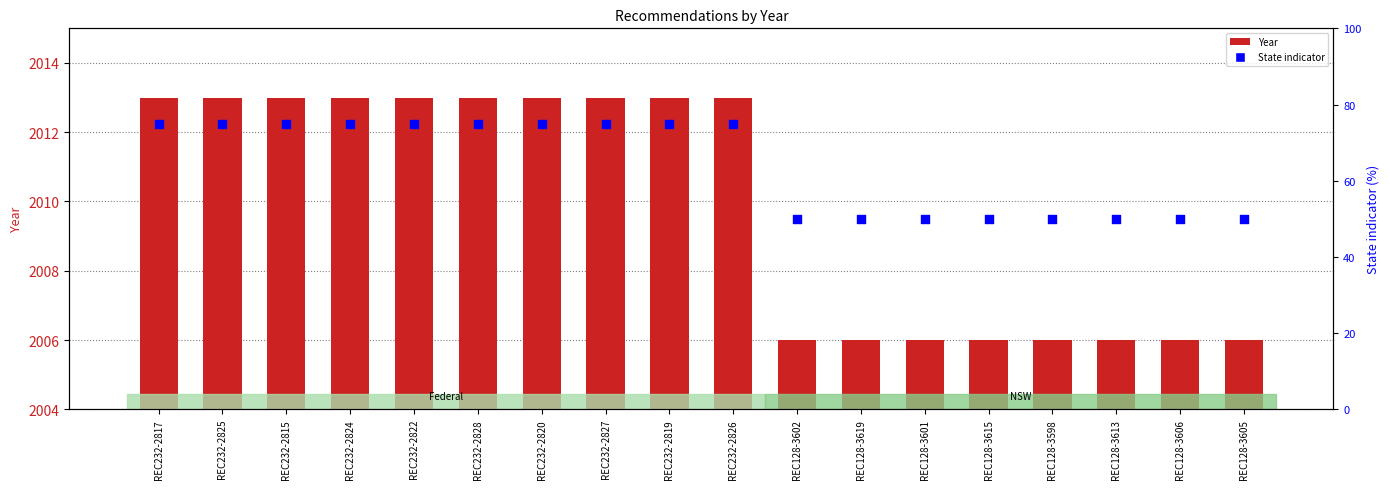

Which series has the largest total across all categories?

Year